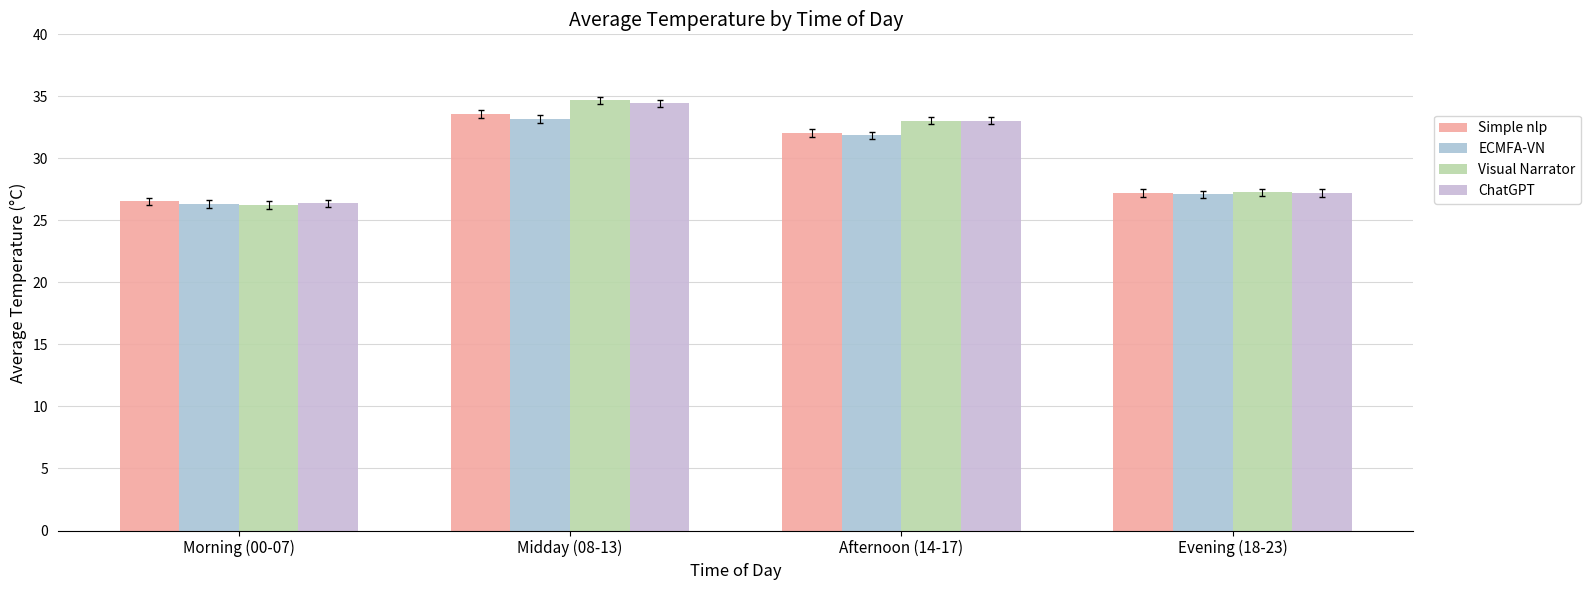

Between Midday (08-13) and Afternoon (14-17), which is larger?

Midday (08-13)